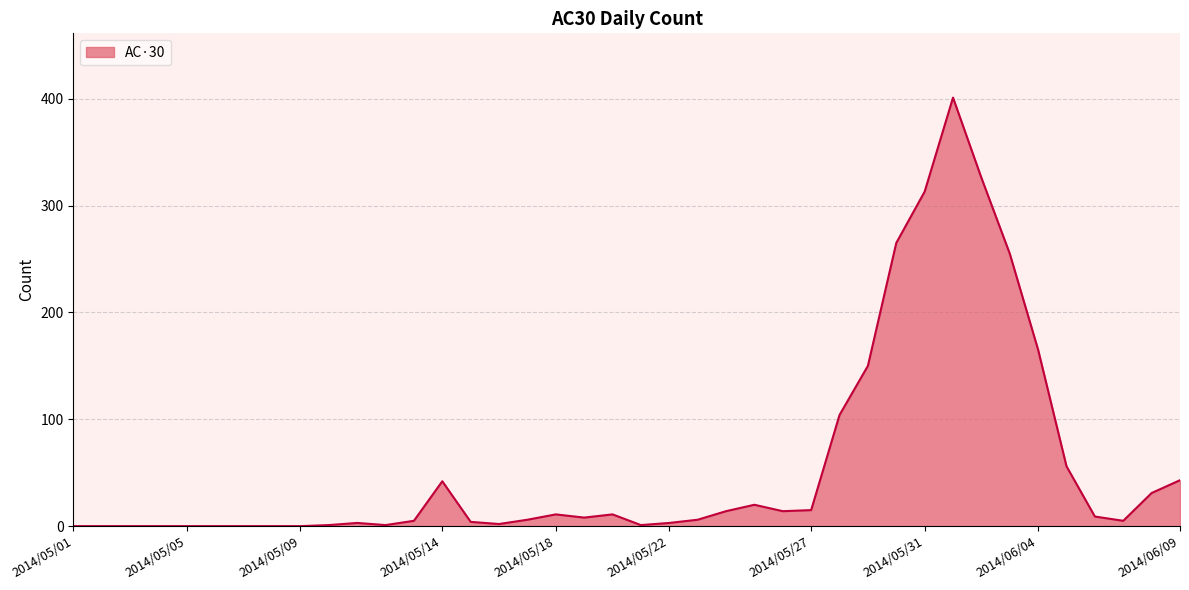

What is the greatest value displayed?

401